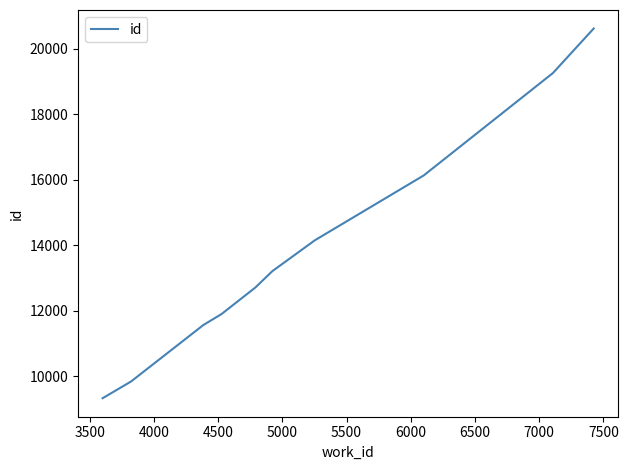

What is the greatest value displayed?

20615